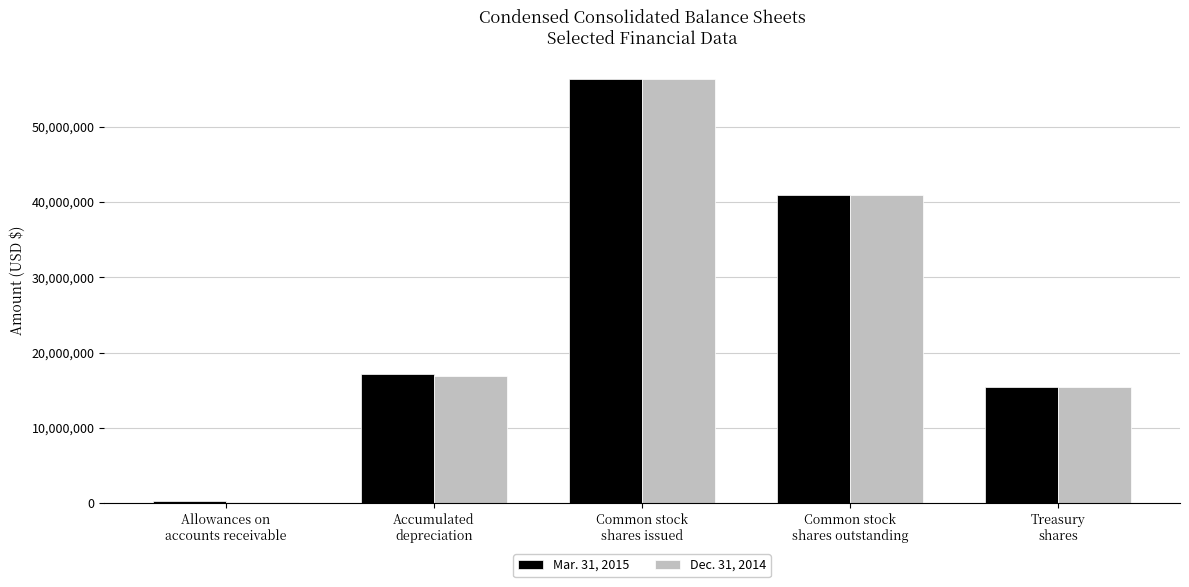

Which series has the widest spread of values?

Dec. 31, 2014